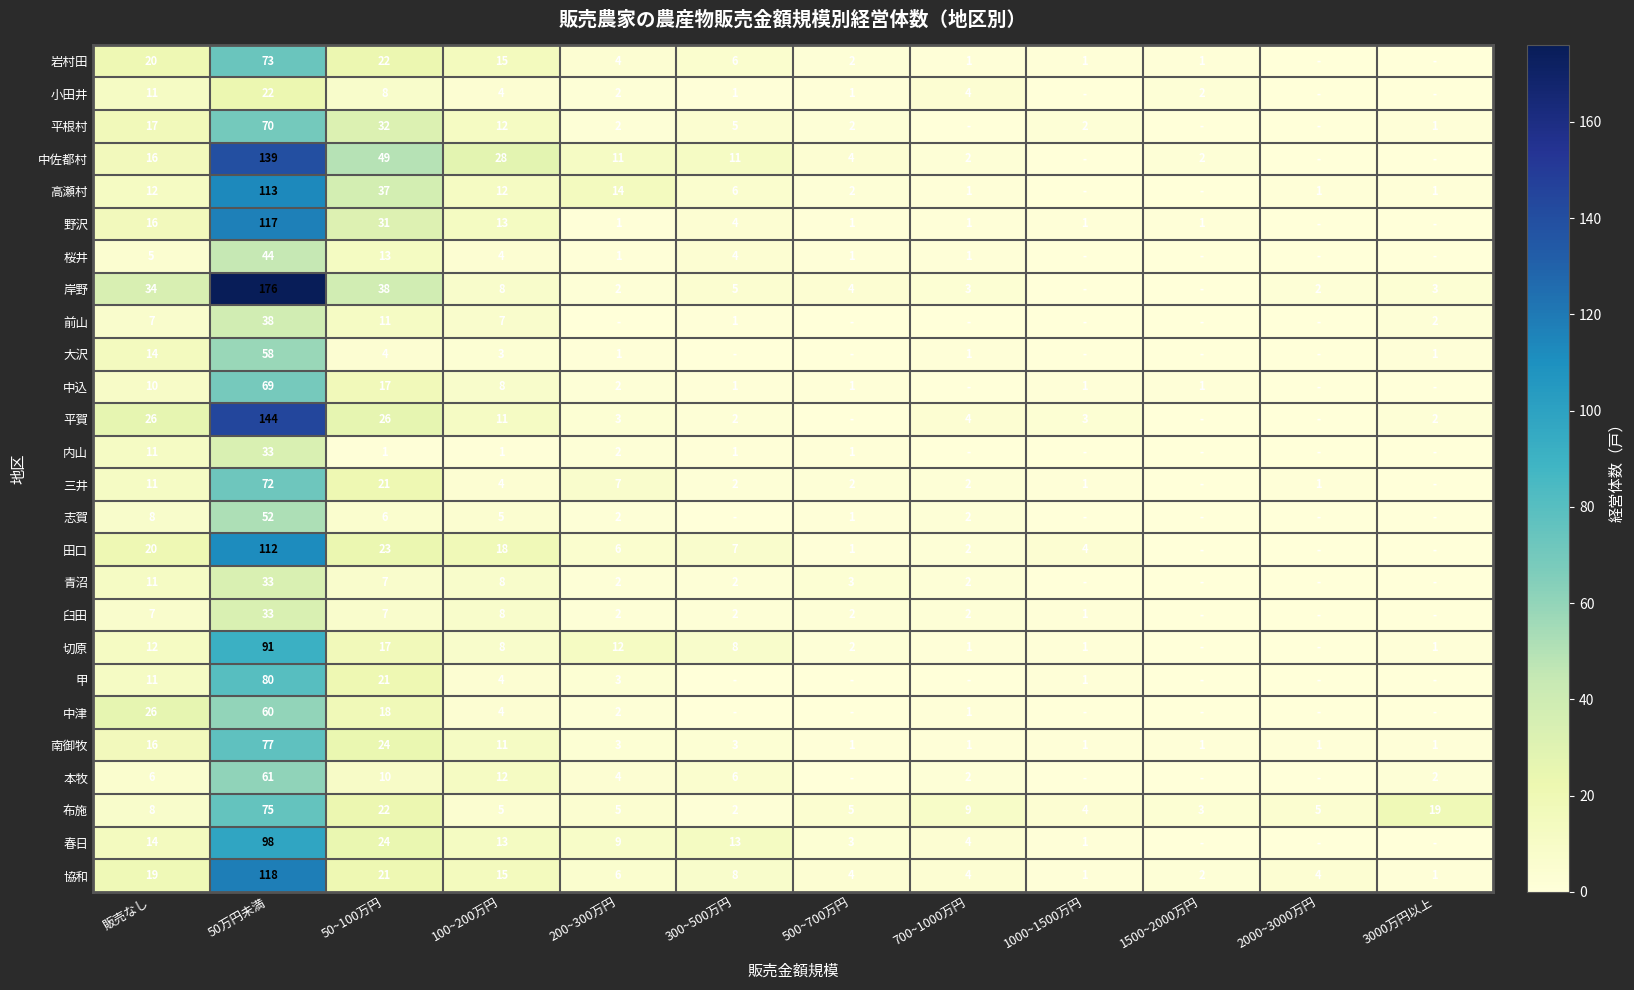

What is the greatest value displayed?

176